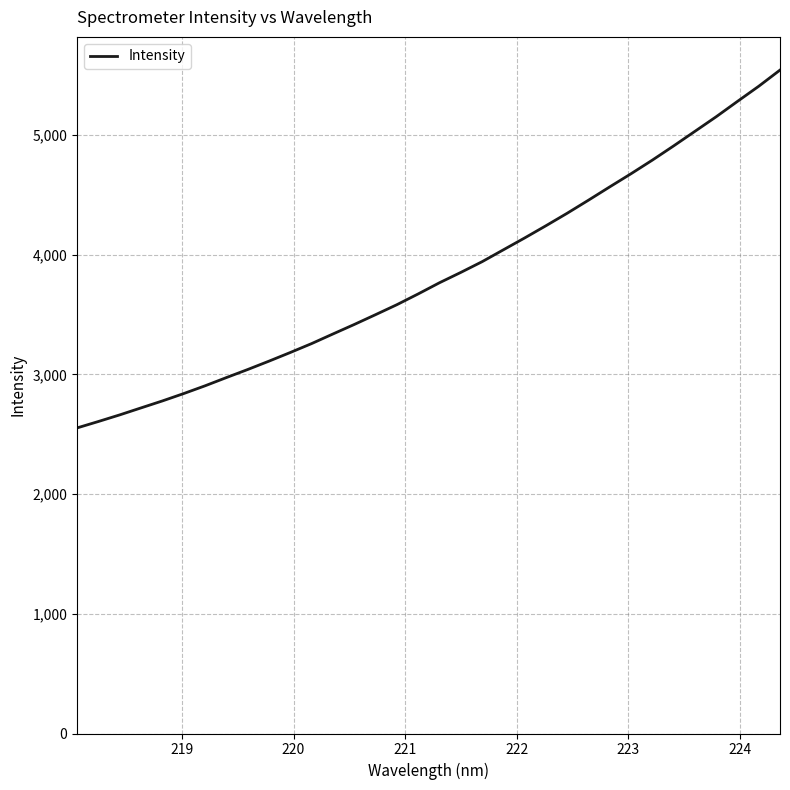

What is the minimum value shown in the chart?

2553.5